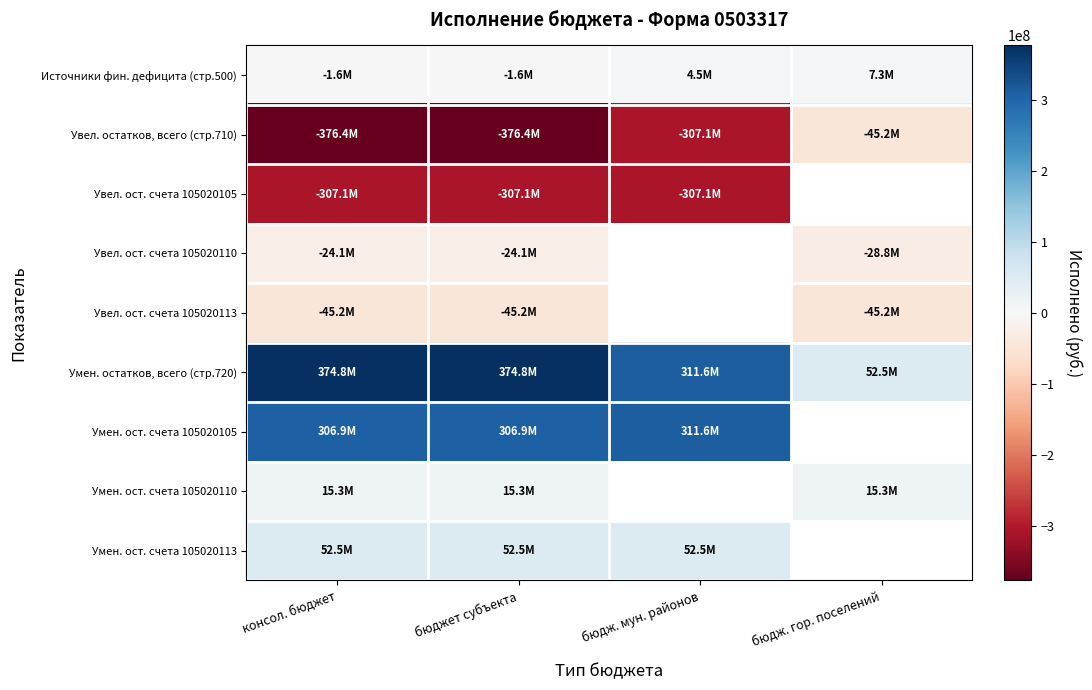

Which series has the widest spread of values?

Увел. остатков, всего (стр.710)